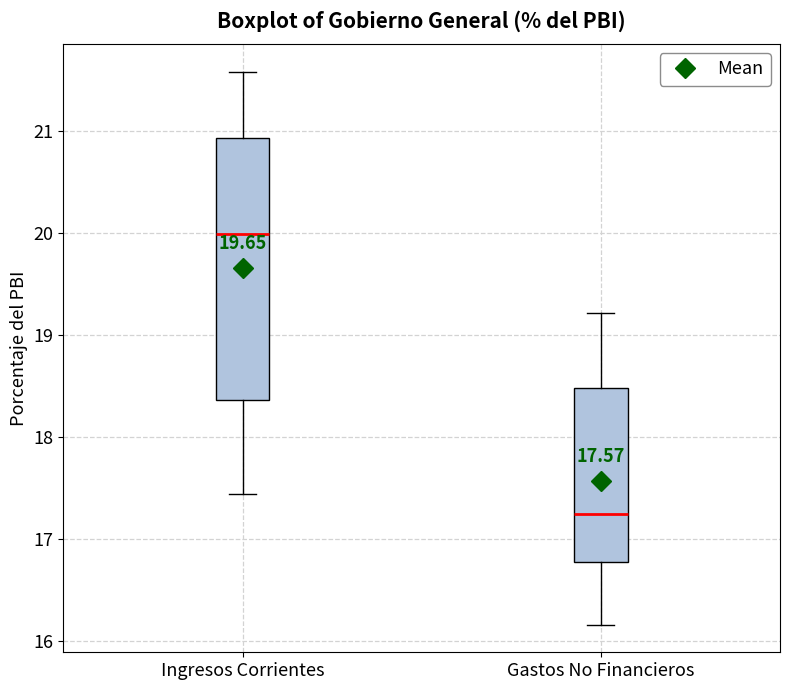

Which box's median line is the highest?

Ingresos Corrientes